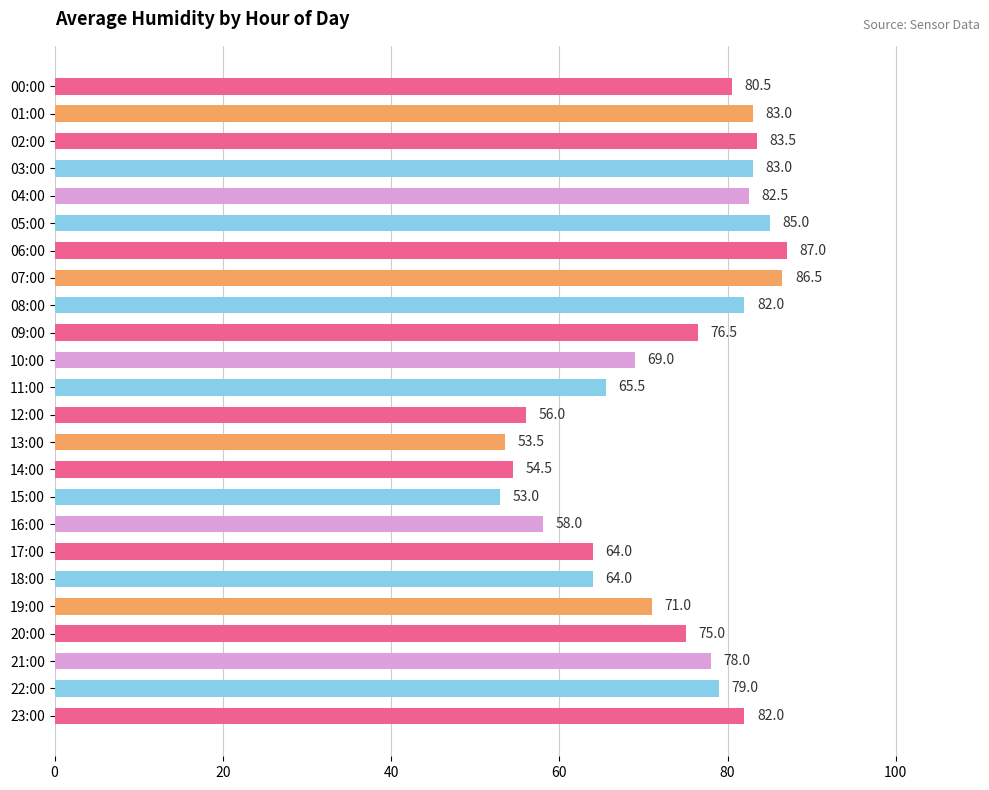

What position from the top is 17:00?

18